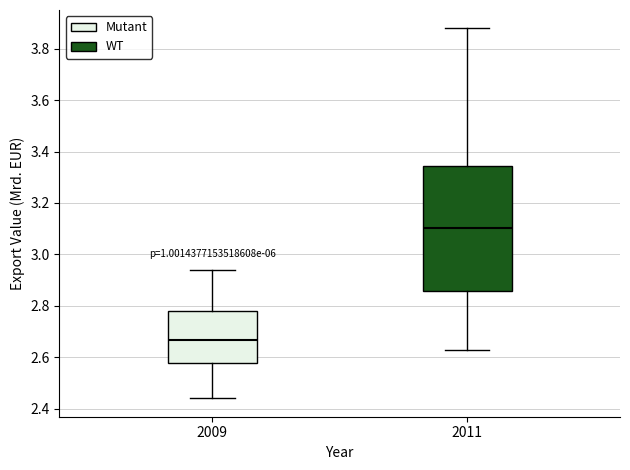

Reading left to right, transcribe this box plot: for each box, give where its median line is, the range the box spans, and where its two whiskers end, as read against the y-axis. The values are not printed on the chart, so give them approximately, as read against the axis.

2009: median 2.66, box 2.58 to 2.78, whiskers 2.44 to 2.94
2011: median 3.10, box 2.86 to 3.34, whiskers 2.62 to 3.88